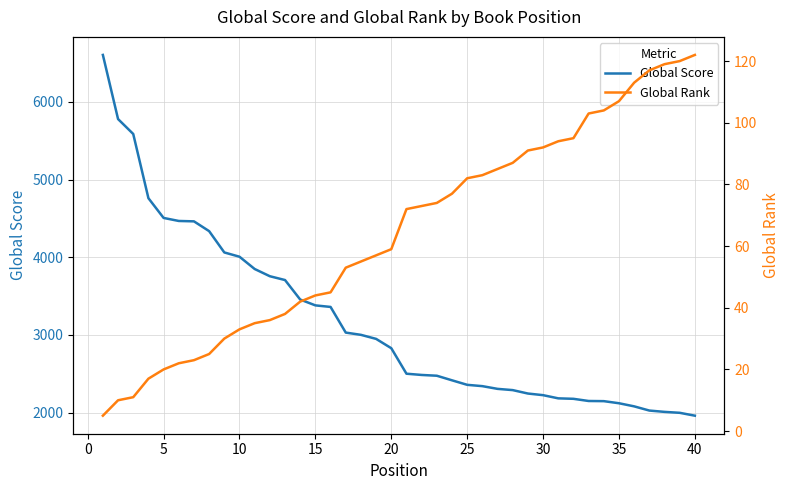

What is the lowest value of the Global Rank series?

5